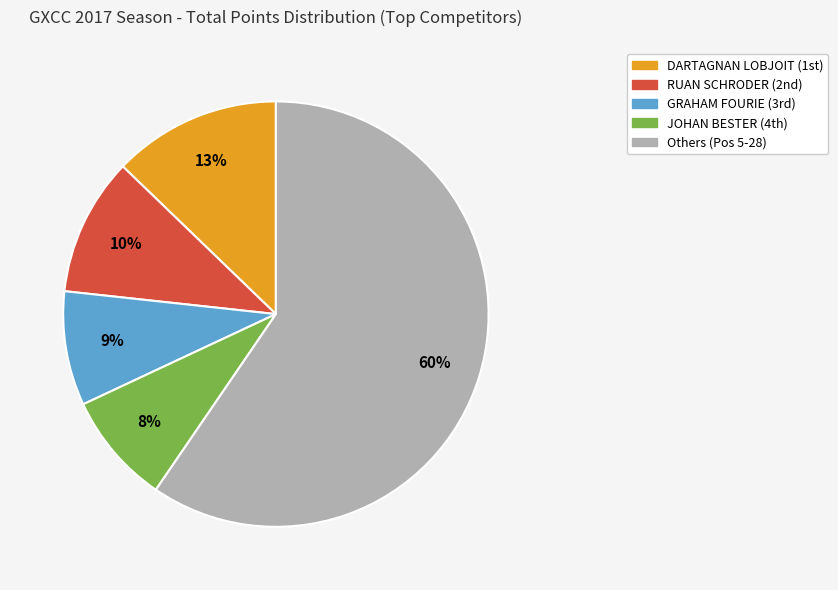

To the nearest percent, what is the average slice percentage?

20%